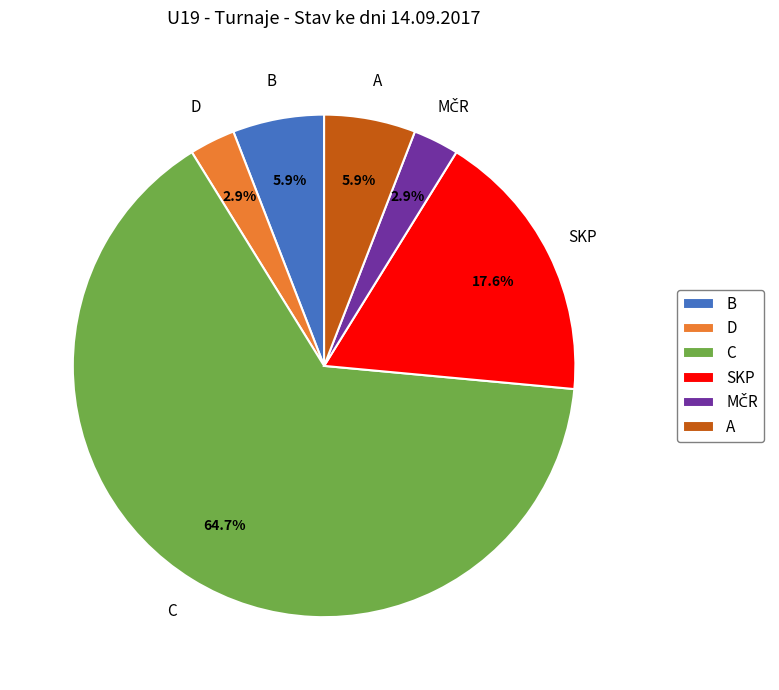

Does C represent more than half of the total?

Yes